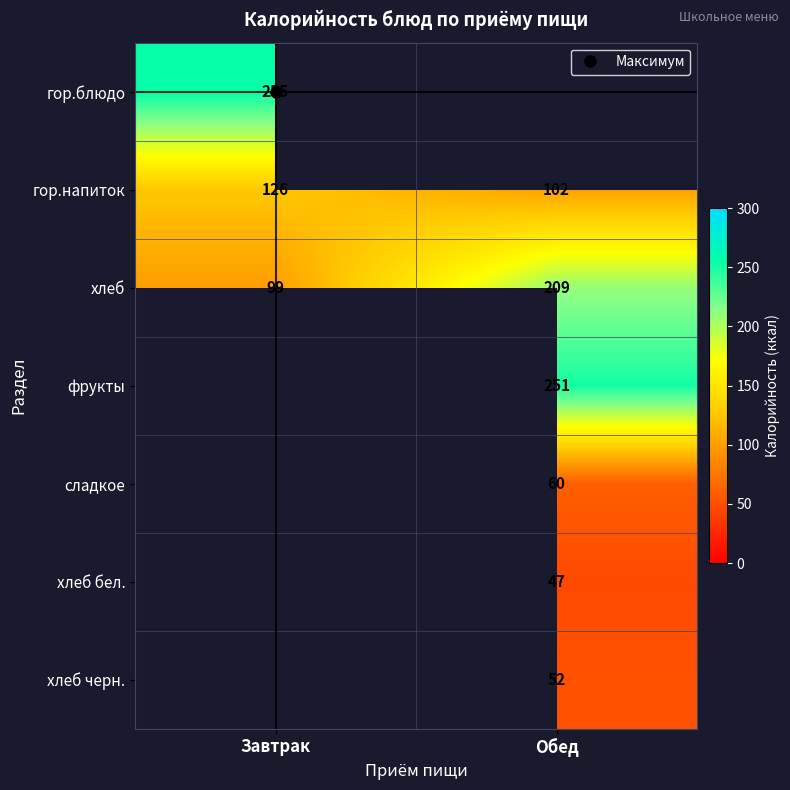

How many series are shown in this chart?

7